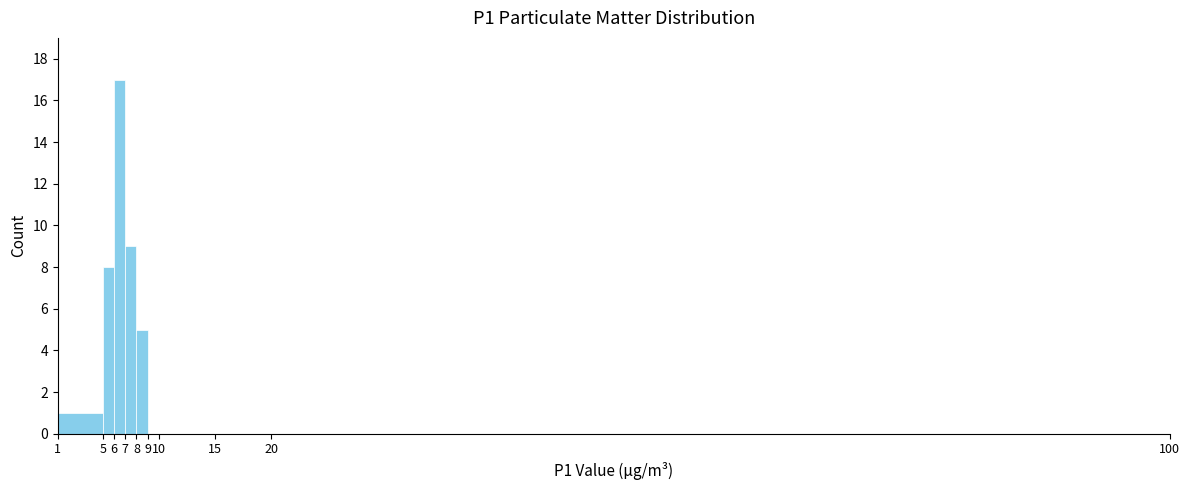

Which range on the x-axis has the tallest bar?

6 to 7